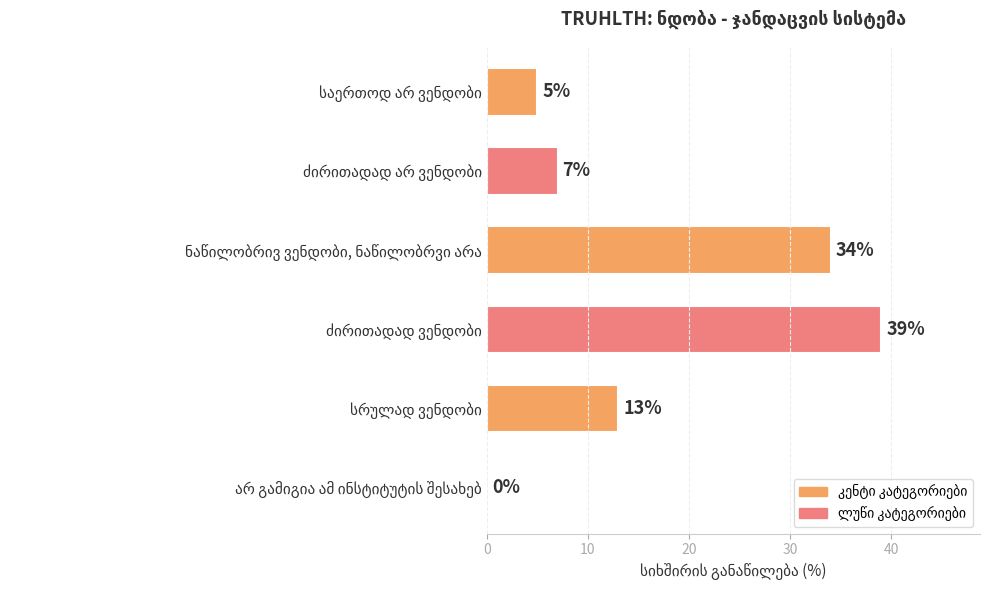

What is the sum of all values?

98